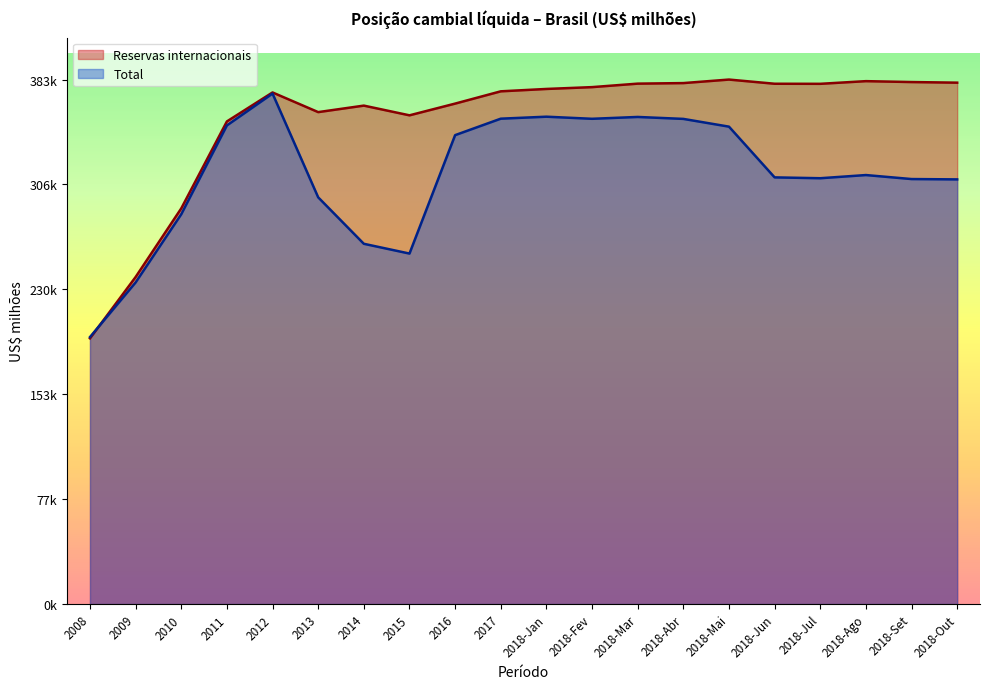

At which label is Total closest to 283531?

2010